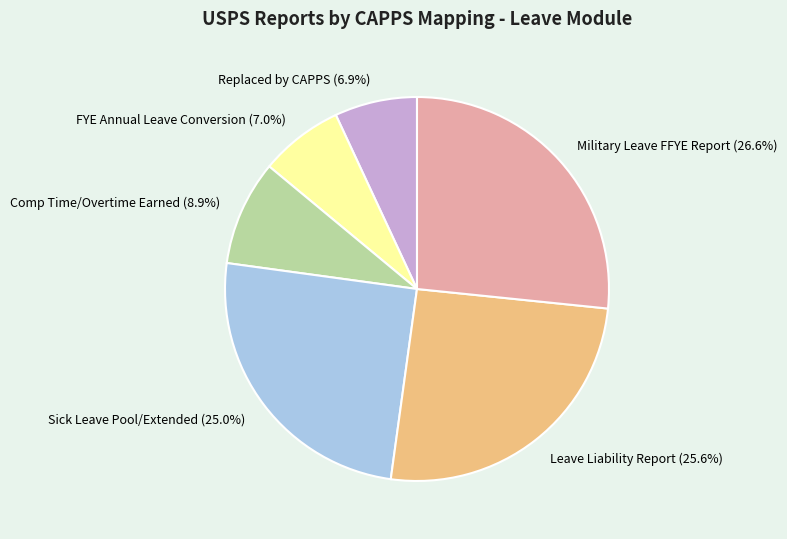

What is the largest slice in the pie chart?

Military Leave FFYE Report